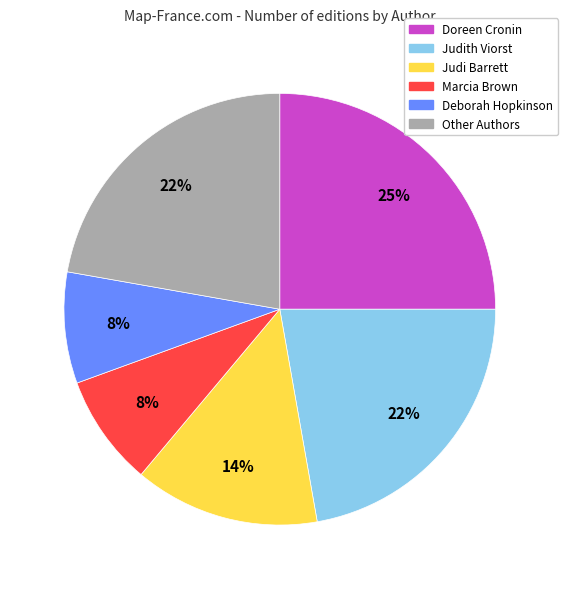

To the nearest percent, what is the difference between the largest and smallest slice percentages?

17%